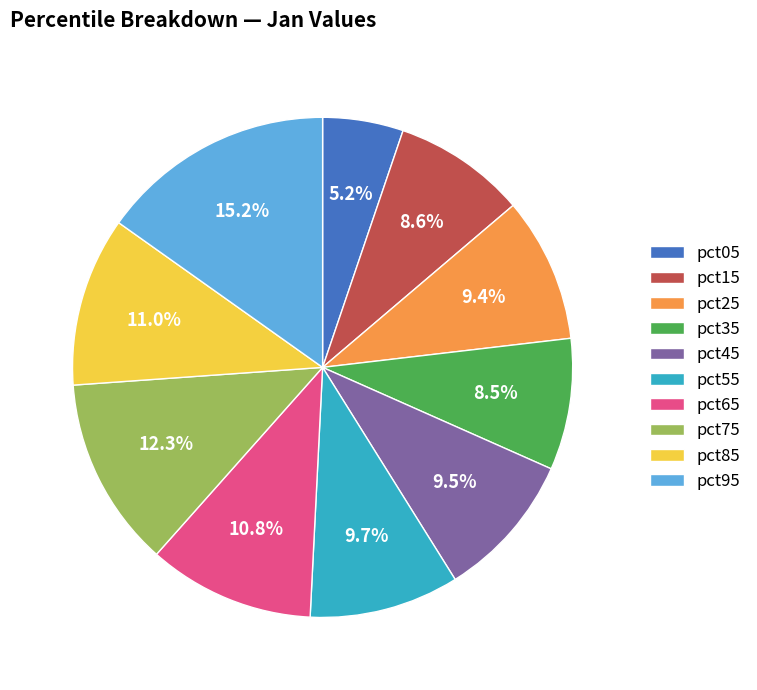

To the nearest percent, what portion does pct95 represent?

15%